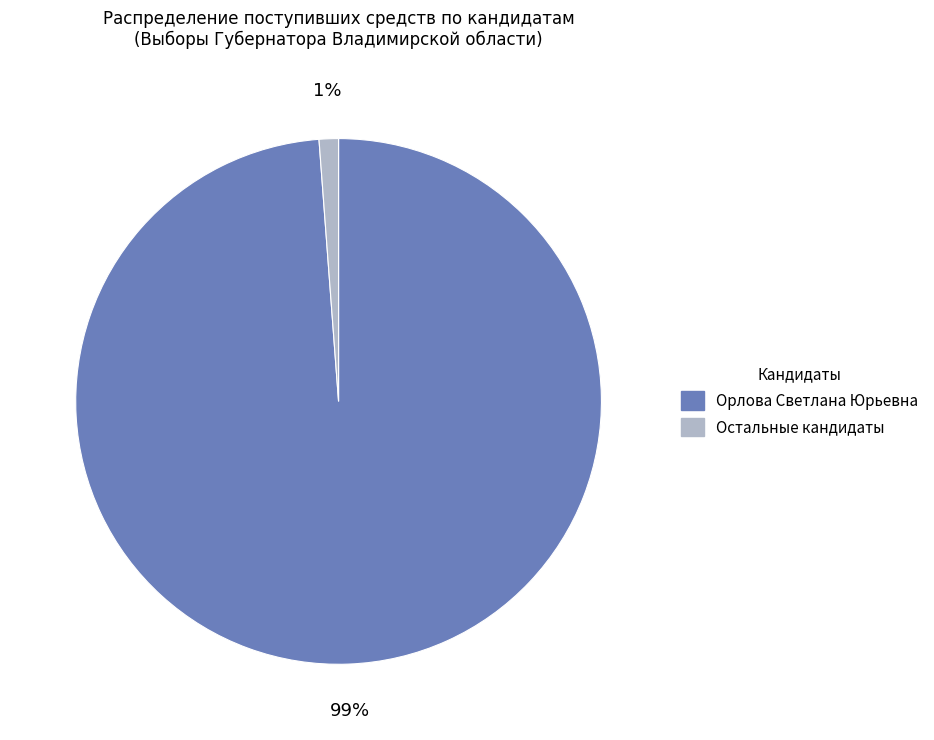

To the nearest percent, what is the difference between the largest and smallest slice percentages?

98%